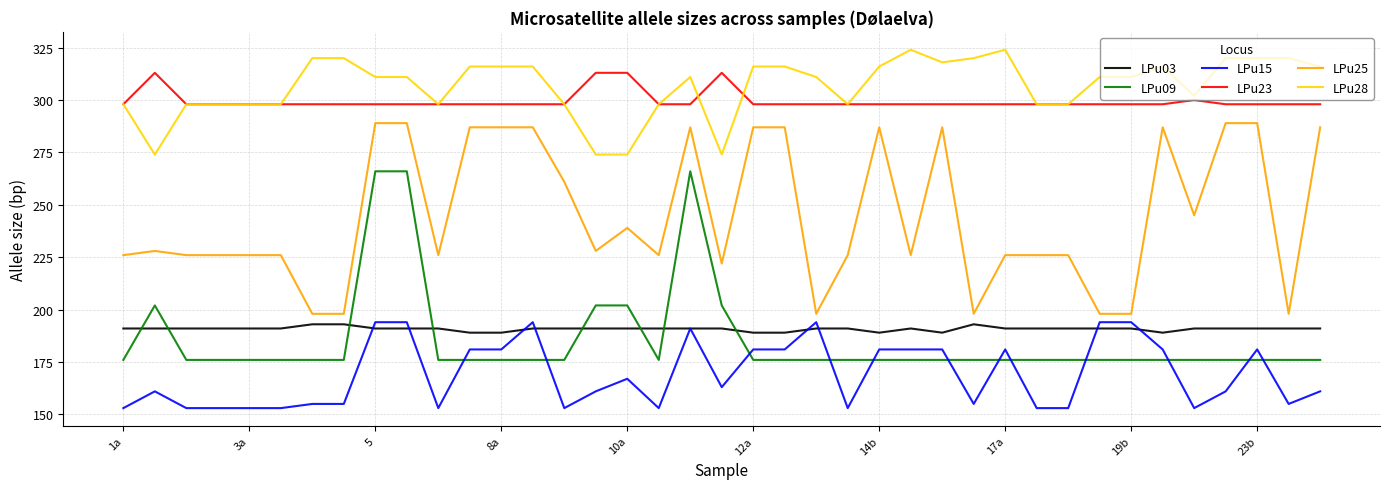

True or false: LPu28 has more than 2 points higher than both neighbors.

True